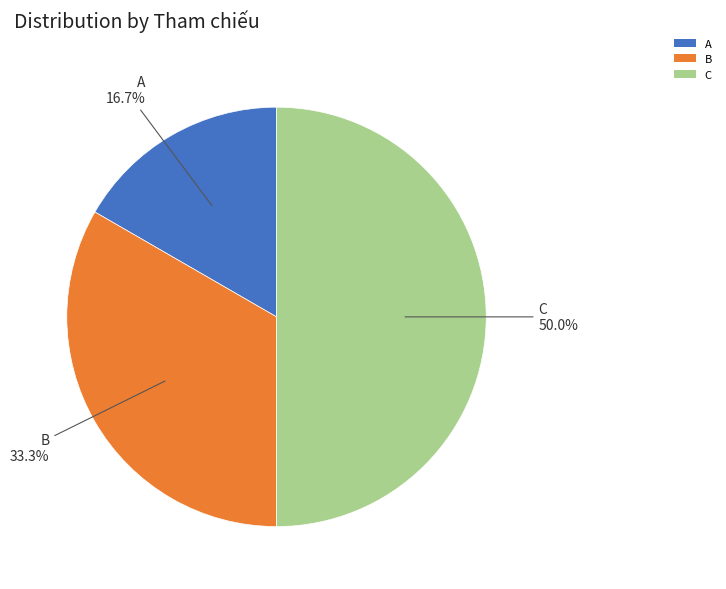

To the nearest percent, what is the difference between the B and C slice percentages?

17%